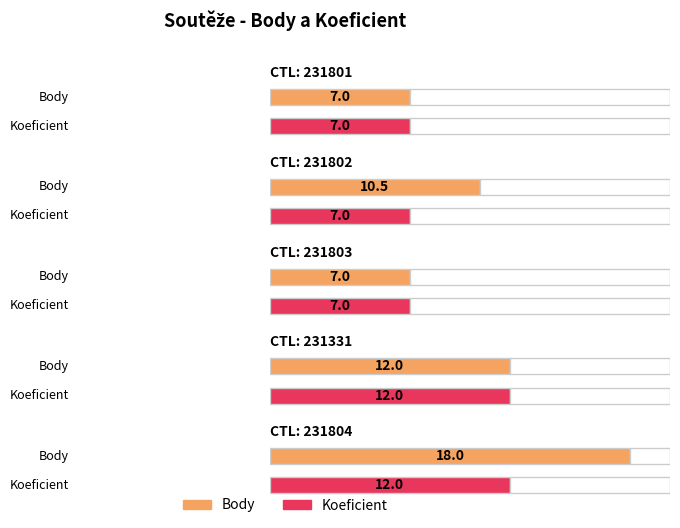

Reading left to right, transcribe all the data shown in this chart.

Body: 7.0	10.5	7.0	12.0	18.0
Koeficient: 7.0	7.0	7.0	12.0	12.0